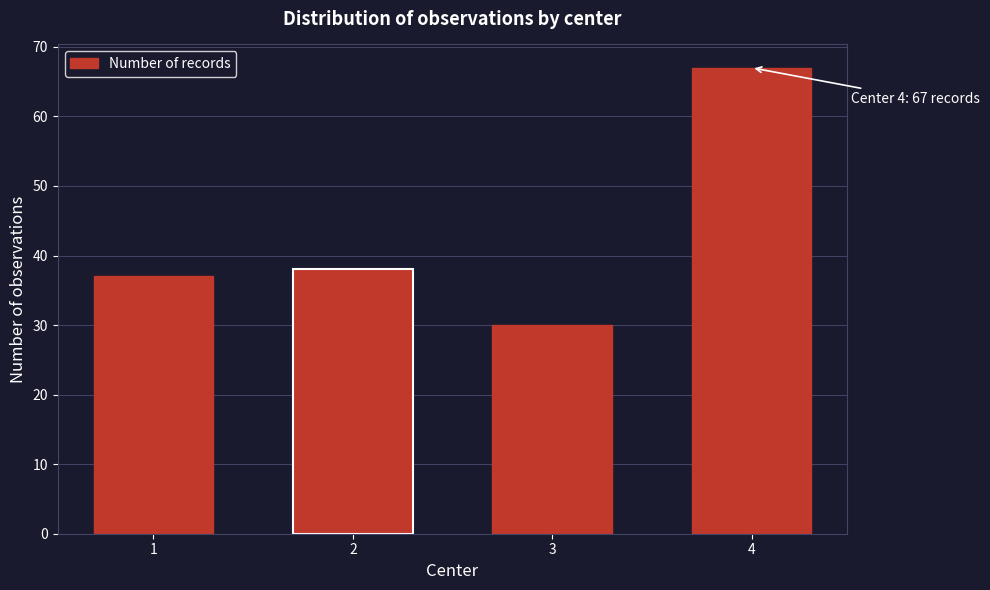

Reading left to right, transcribe all the data shown in this chart.

37	38	30	67